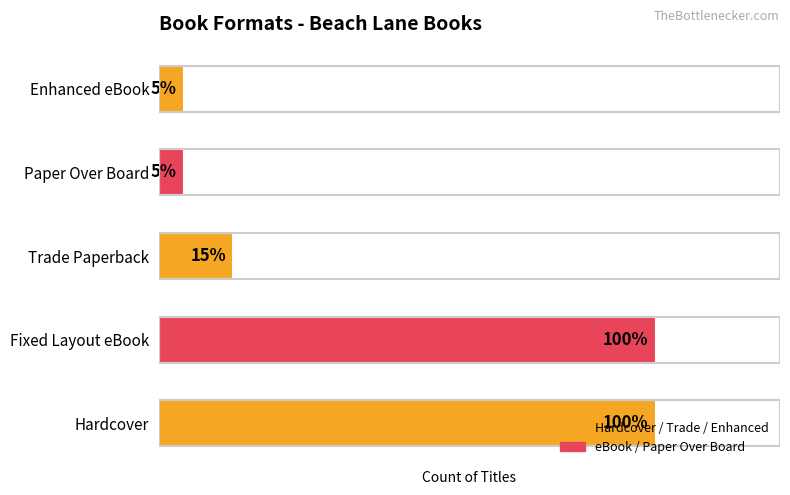

Reading right to left, extract all data points from this chart.

1	1	3	20	20